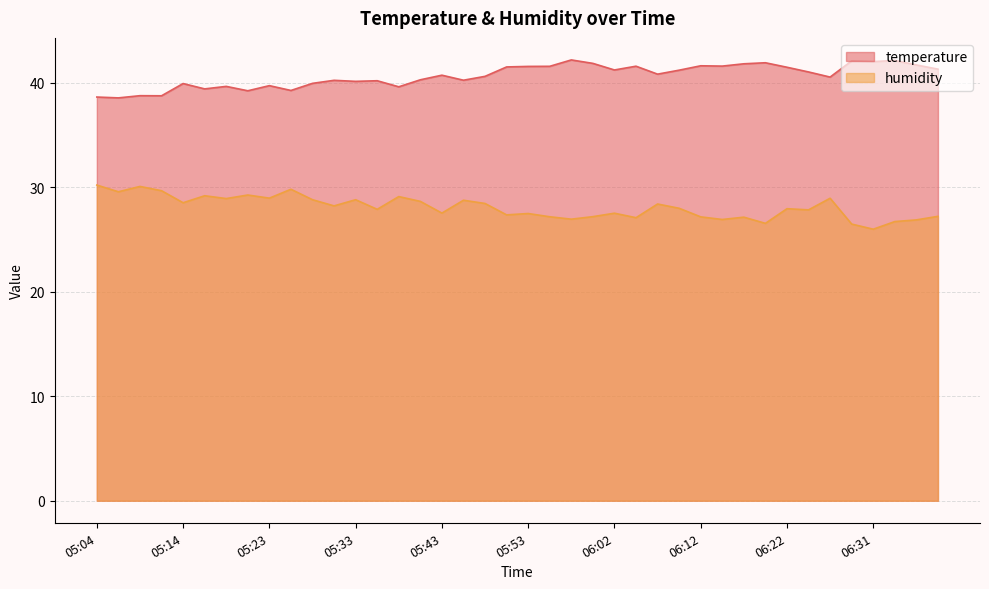

Reading left to right, list all the values displayed in this chart.

temperature: 05:04=38.6	05:06=38.5	05:09=38.7	05:11=38.7	05:14=39.9	05:16=39.4	05:19=39.6	05:21=39.2	05:23=39.7	05:26=39.2	05:28=39.9	05:31=40.2	05:33=40.1	05:36=40.2	05:38=39.6	05:40=40.3	05:43=40.7	05:45=40.2	05:48=40.6	05:50=41.5	05:53=41.5	05:55=41.5	05:57=42.2	06:00=41.8	06:02=41.2	06:05=41.6	06:07=40.8	06:10=41.2	06:12=41.6	06:14=41.6	06:17=41.8	06:19=41.9	06:22=41.5	06:24=41.0	06:27=40.5	06:29=42.1	06:31=42.0	06:34=42.1	06:36=41.7	06:39=41.3
humidity: 05:04=30.2	05:06=29.6	05:09=30.1	05:11=29.6	05:14=28.5	05:16=29.2	05:19=28.9	05:21=29.2	05:23=28.9	05:26=29.8	05:28=28.8	05:31=28.2	05:33=28.8	05:36=27.9	05:38=29.1	05:40=28.6	05:43=27.5	05:45=28.7	05:48=28.4	05:50=27.3	05:53=27.5	05:55=27.2	05:57=26.9	06:00=27.2	06:02=27.5	06:05=27.1	06:07=28.4	06:10=28.0	06:12=27.1	06:14=26.9	06:17=27.1	06:19=26.5	06:22=27.9	06:24=27.8	06:27=28.9	06:29=26.5	06:31=26.0	06:34=26.7	06:36=26.9	06:39=27.2